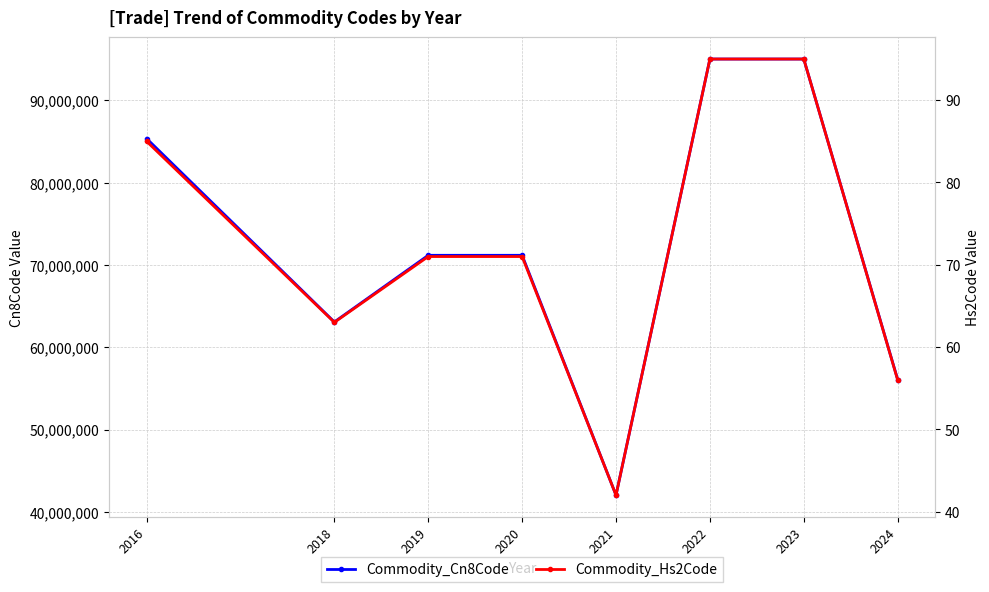

Reading right to left, transcribe all the data shown in this chart.

Commodity_Cn8Code: 2024=56081990	2023=95030041	2022=95030041	2021=42029298	2020=71179000	2019=71179000	2018=63079098	2016=85369085
Commodity_Hs2Code: 2024=56	2023=95	2022=95	2021=42	2020=71	2019=71	2018=63	2016=85